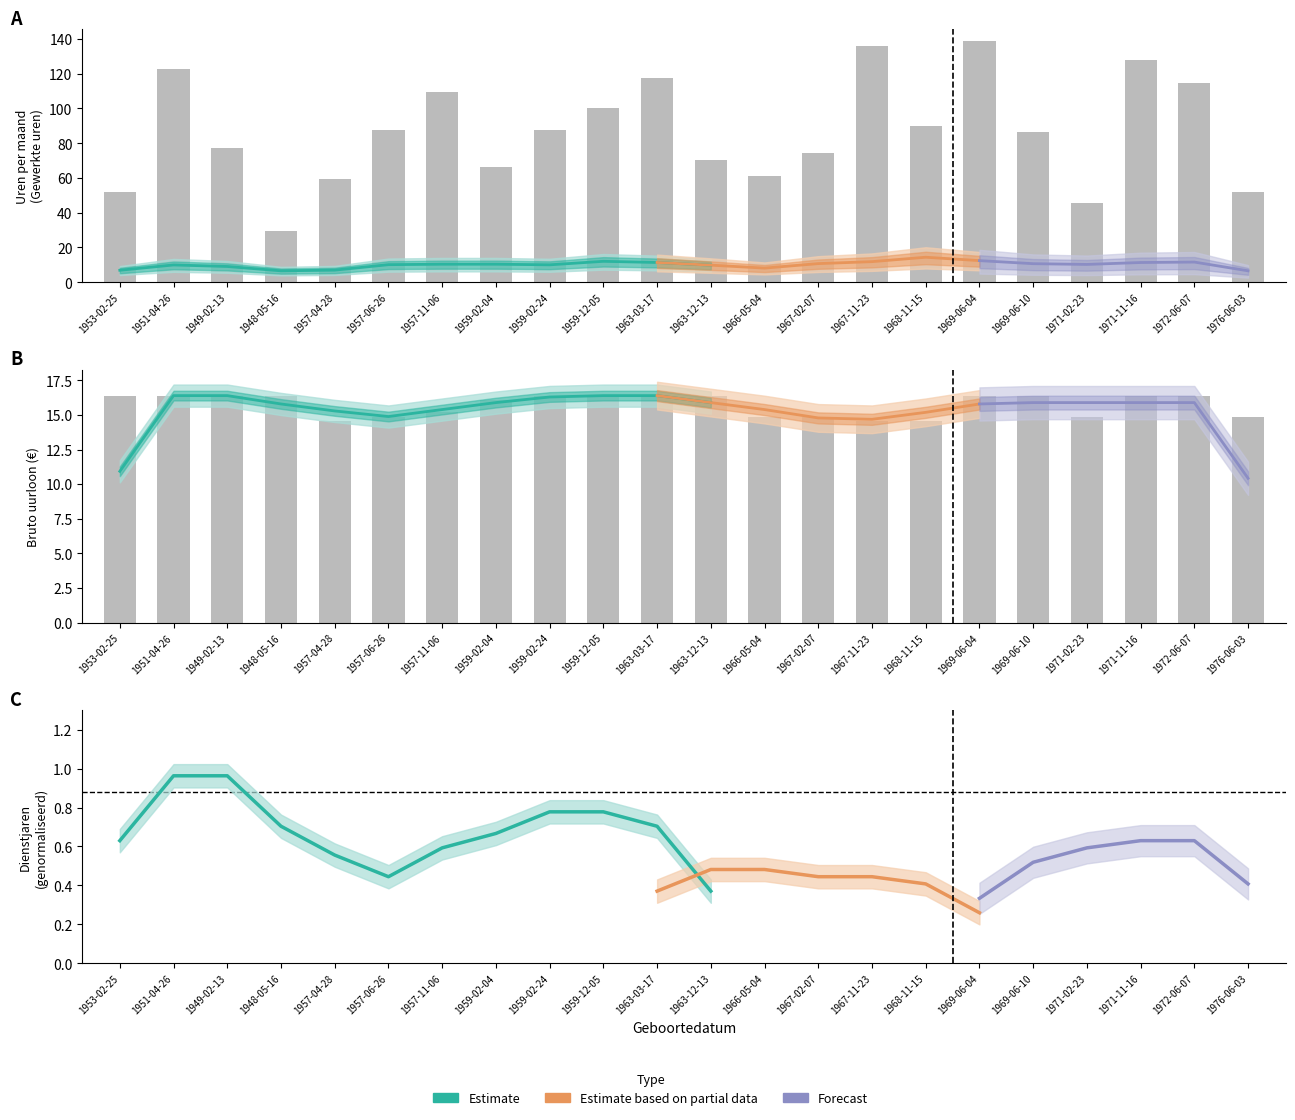

At which label is Aantal gewerkte uren closest to 84?

1969-06-10